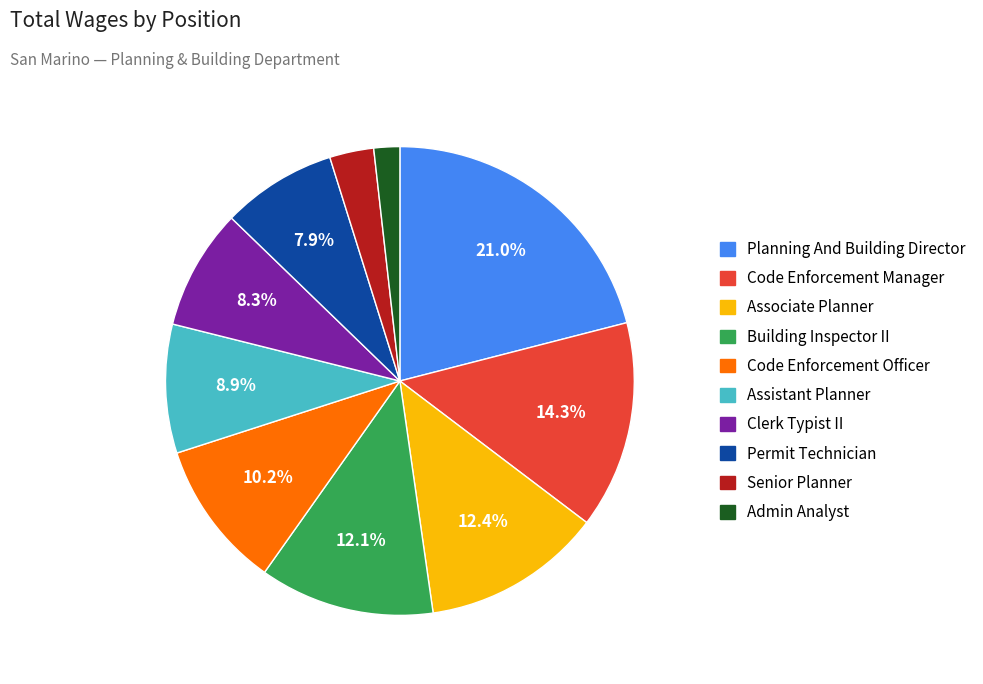

The Code Enforcement Manager slice represents 8% of the pie. True or false?

False